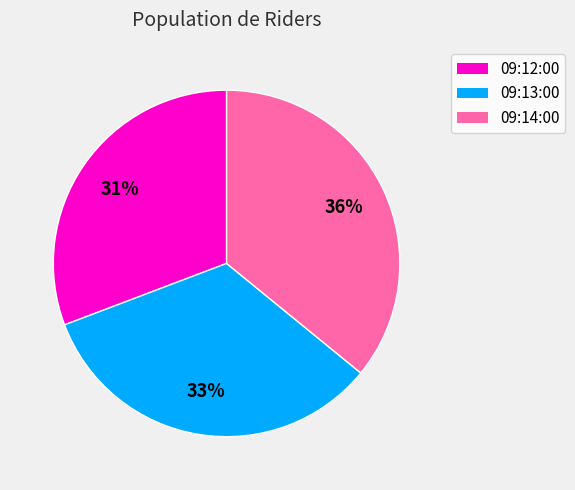

Is 09:13:00 the majority of the pie?

No